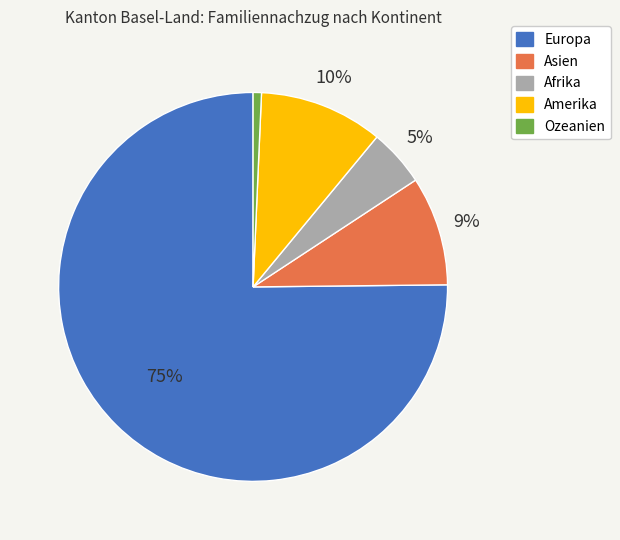

The Amerika slice represents 10% of the pie. True or false?

True